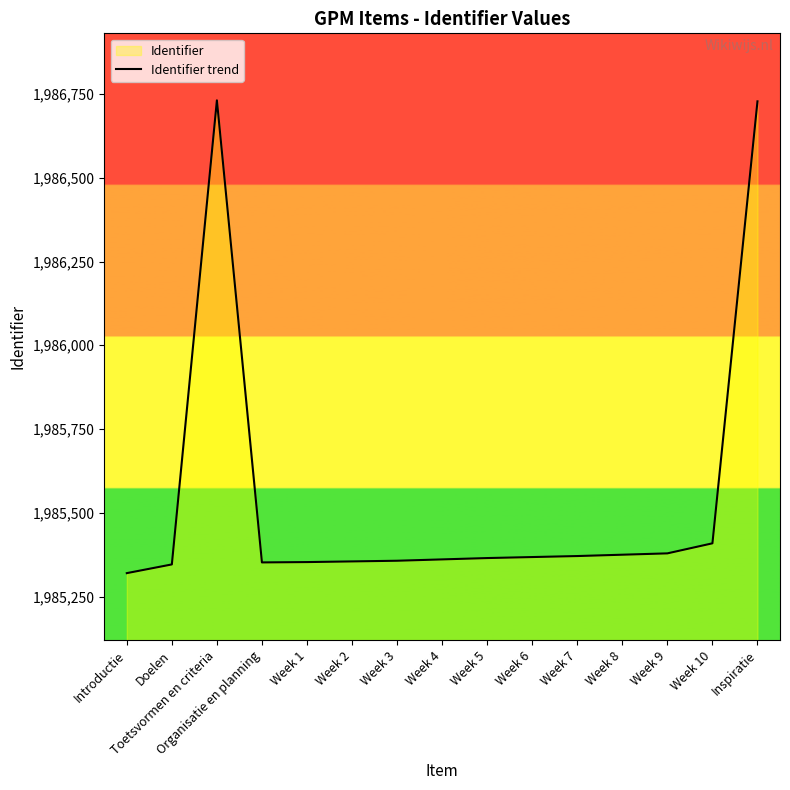

True or false: the data shows 3456564 at Doelen.

False